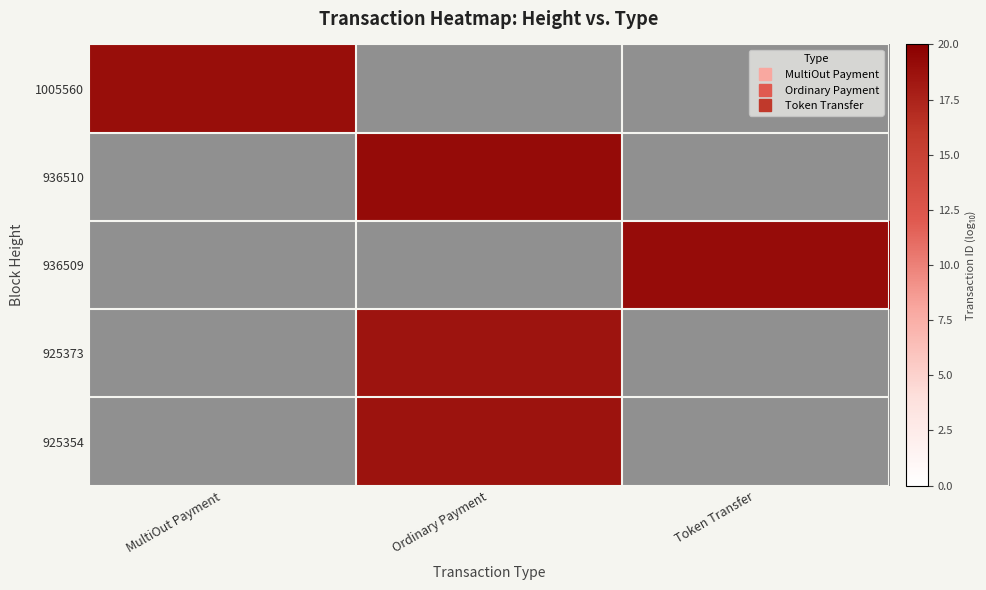

At how many categories does at least one series exceed 18?

3